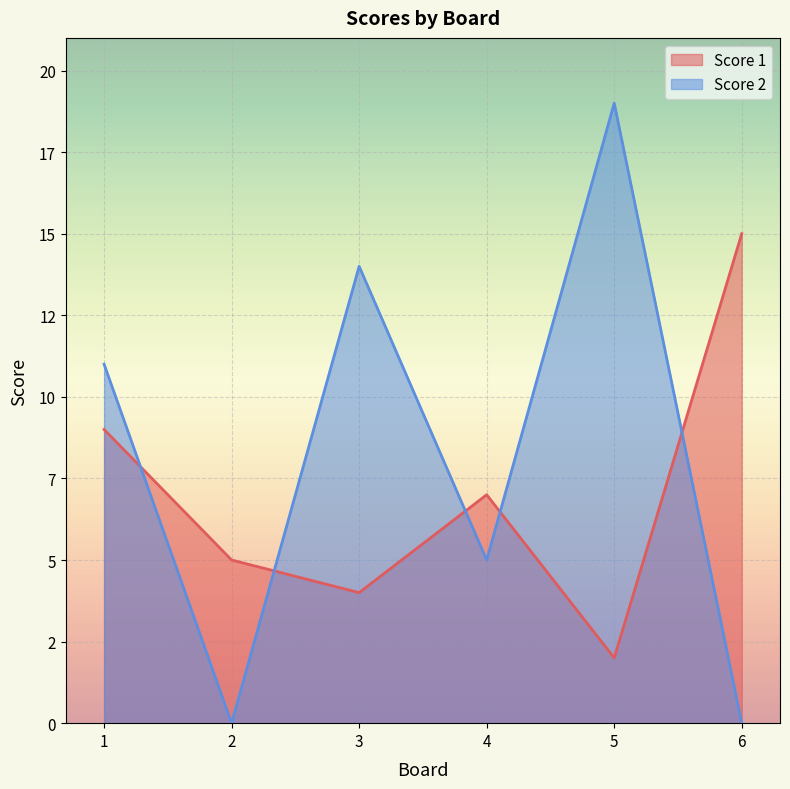

What is the average value of the Score 1 series?

7